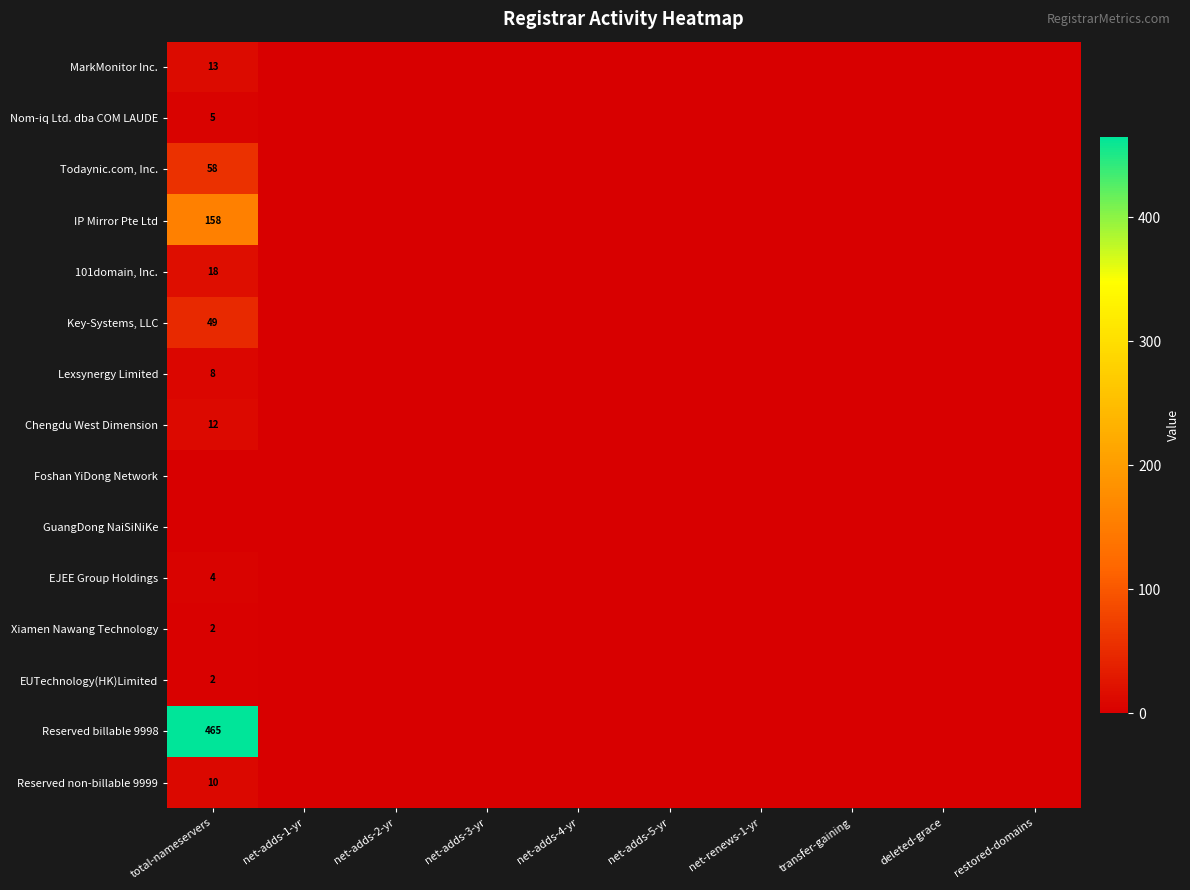

Which category has the highest value in the MarkMonitor Inc. series?

total-nameservers